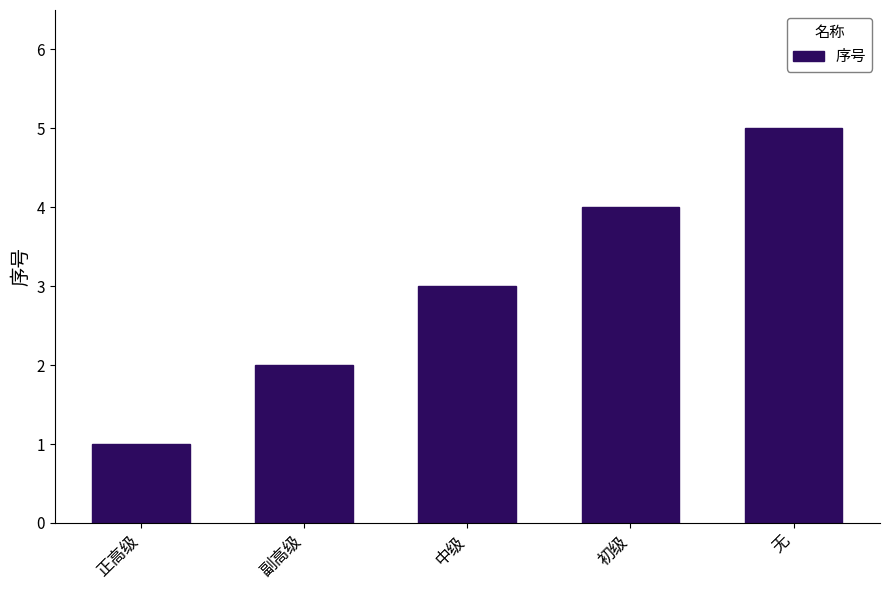

Where is the data nearest to the value 3?

中级